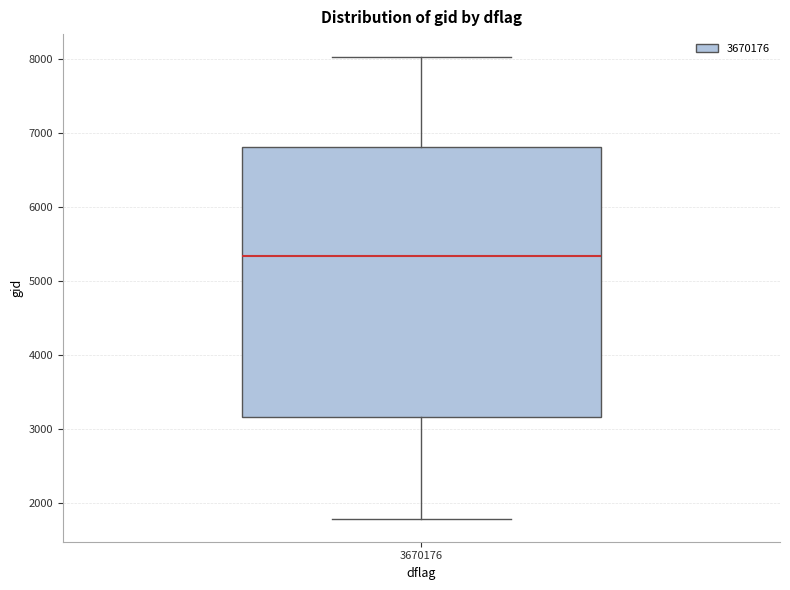

Where is the upper edge of the box at x = 3670176 on the y-axis? The values are not printed on the chart, so give them approximately, as read against the axis.

6800